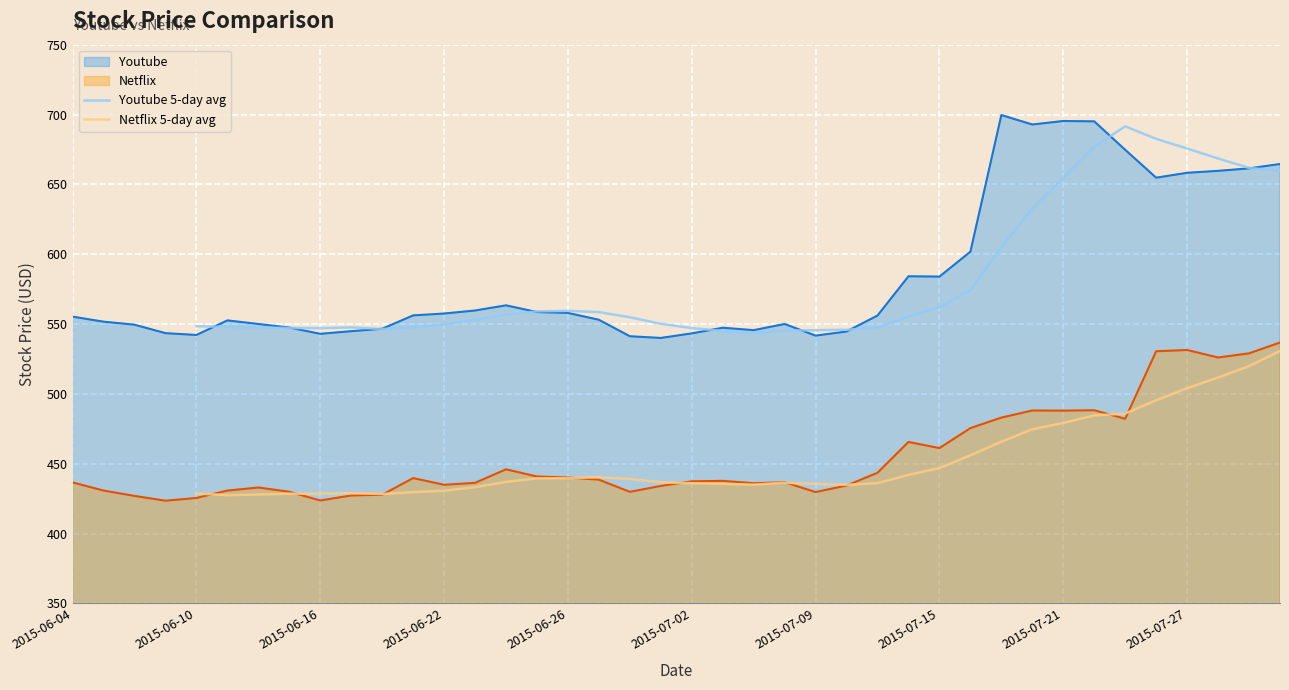

What is the value of the Netflix 5-day avg point at the 3rd from the left?

427.9